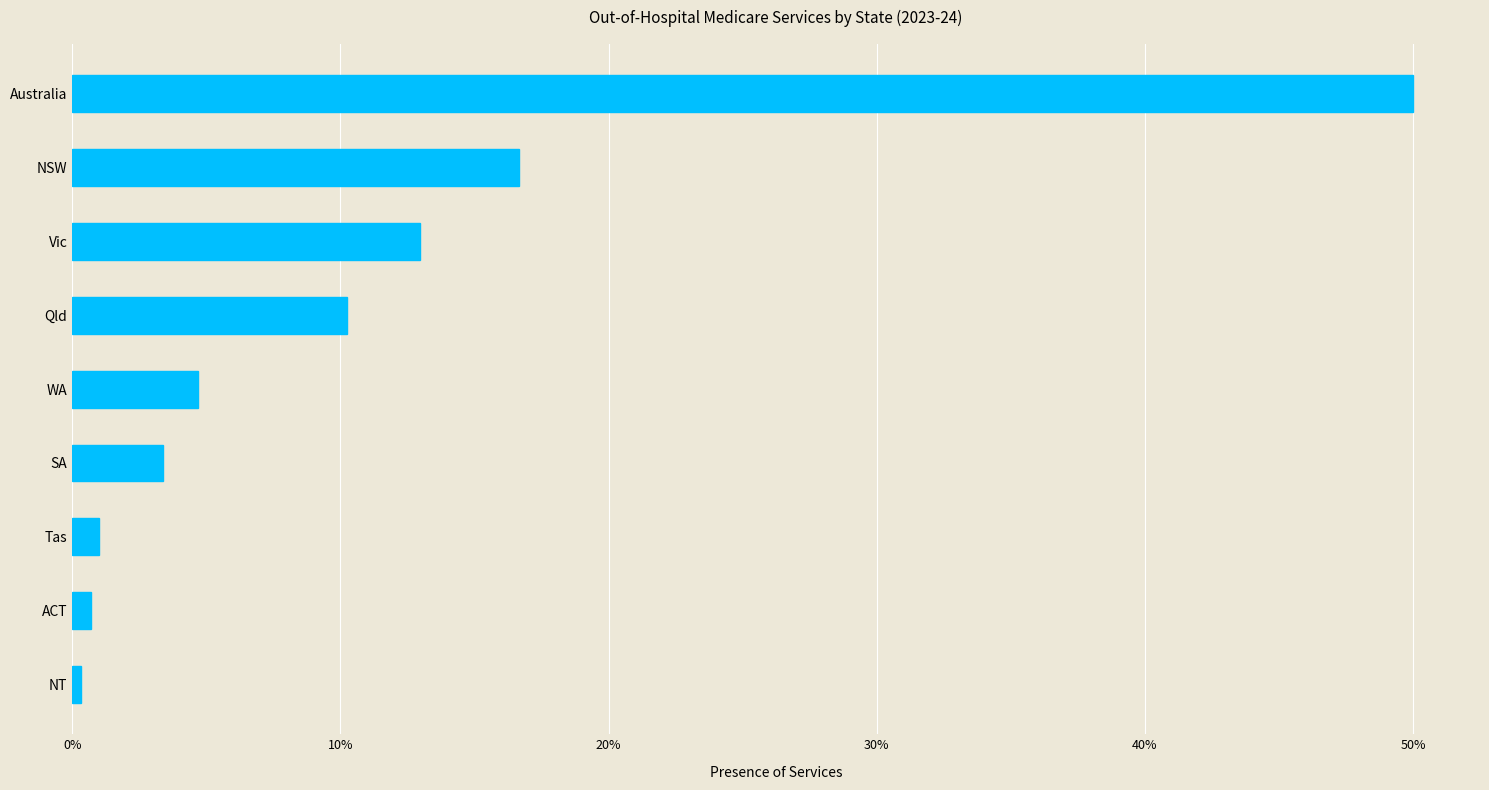

Does the chart contain any negative values?

No